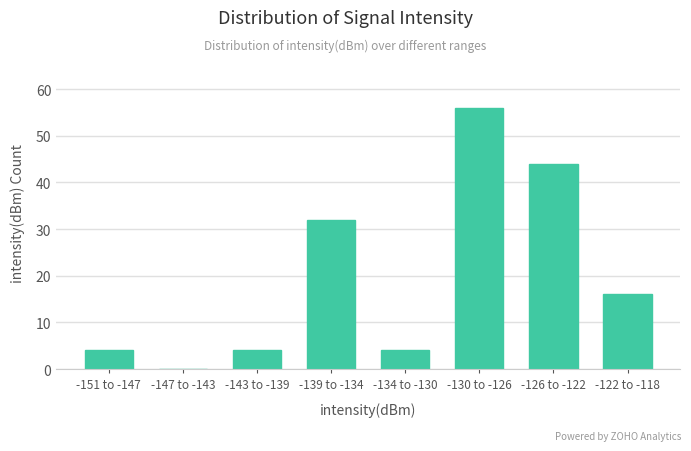

Reading left to right, extract all data points from this chart.

-151 to -147=4	-147 to -143=0	-143 to -139=4	-139 to -134=32	-134 to -130=4	-130 to -126=56	-126 to -122=44	-122 to -118=16